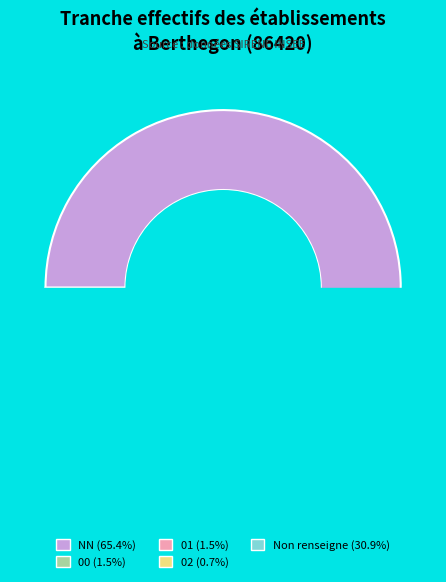

Does NN represent more than half of the total?

Yes